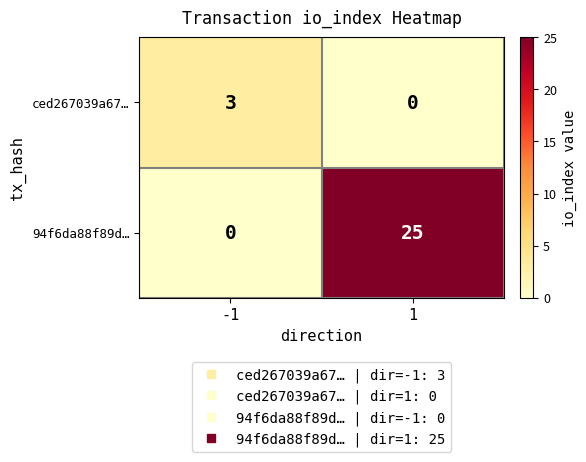

What is the spread (max minus min) of values at 1?

25